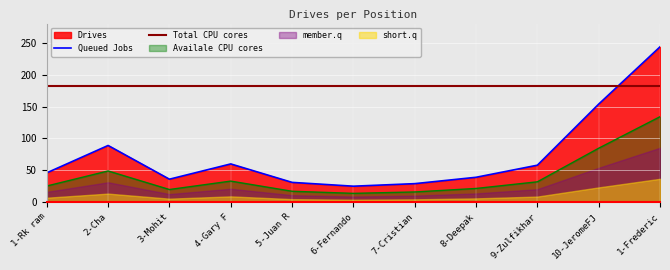

The value at 7-Cristian is 17. True or false?

False